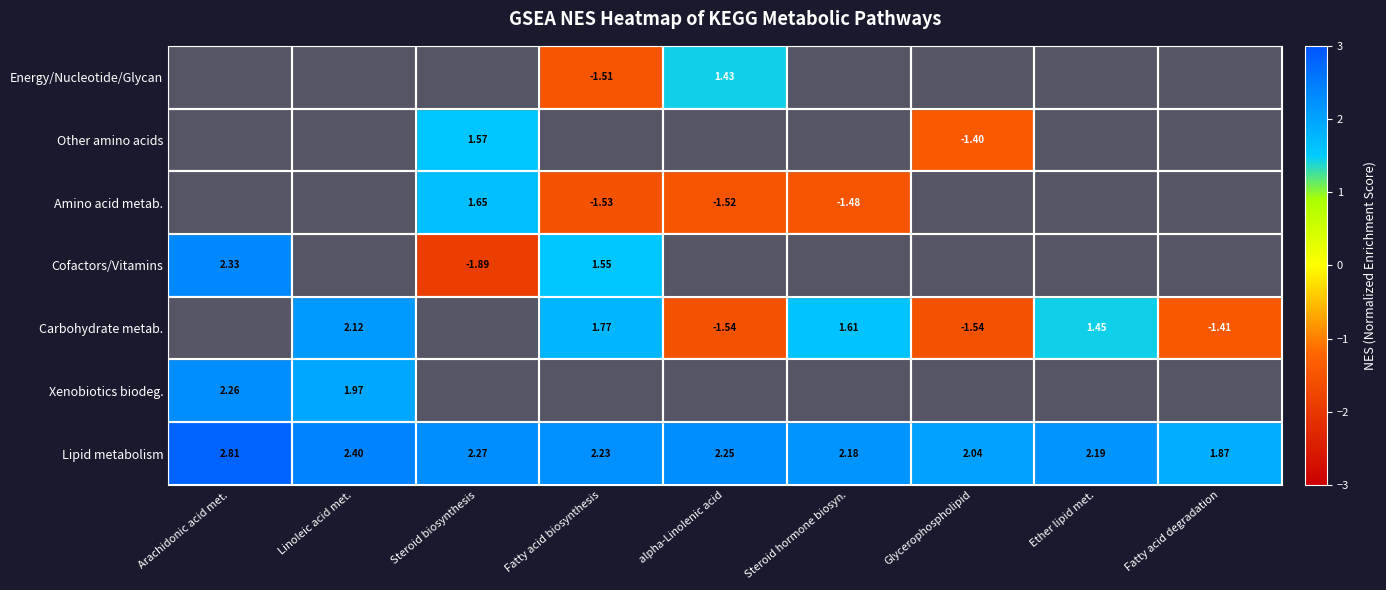

Which category has the highest value across all series?

Arachidonic acid met.